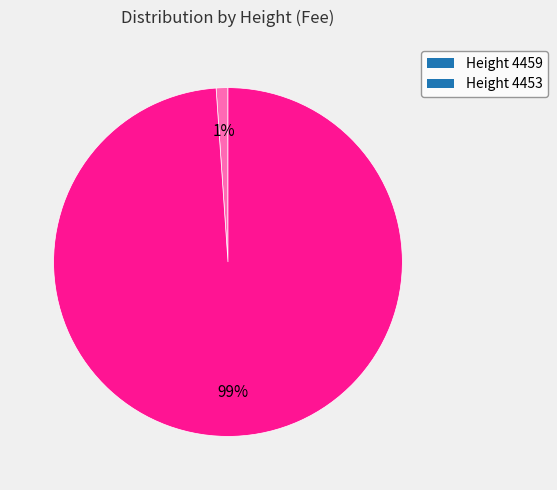

Which slice is the smallest?

Height 4459